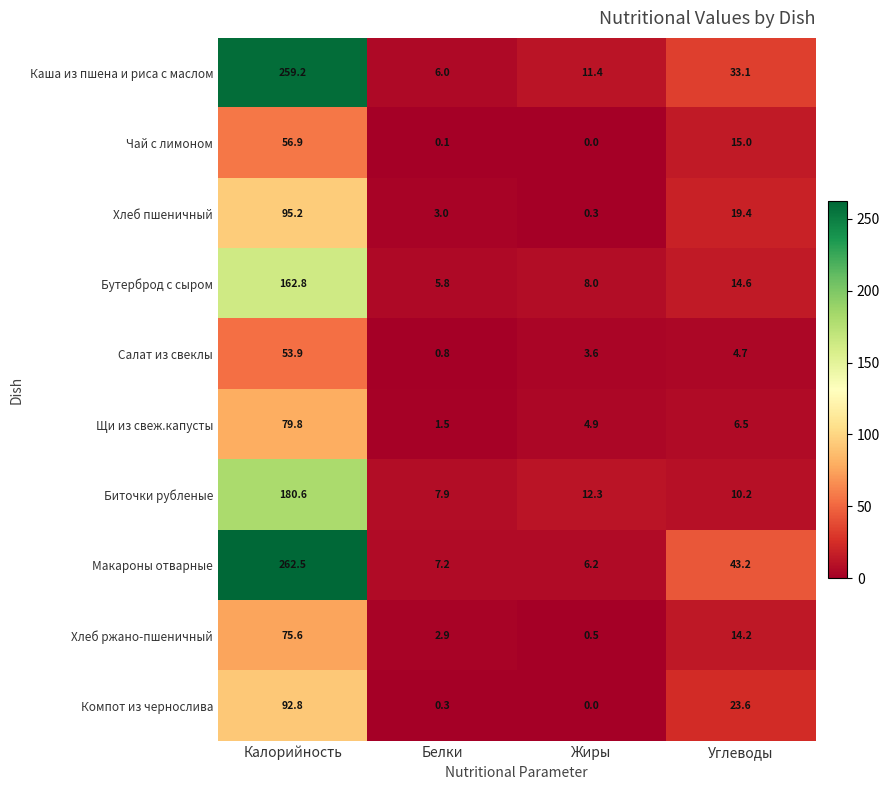

What is the average value of the Компот из чернослива series?

29.2